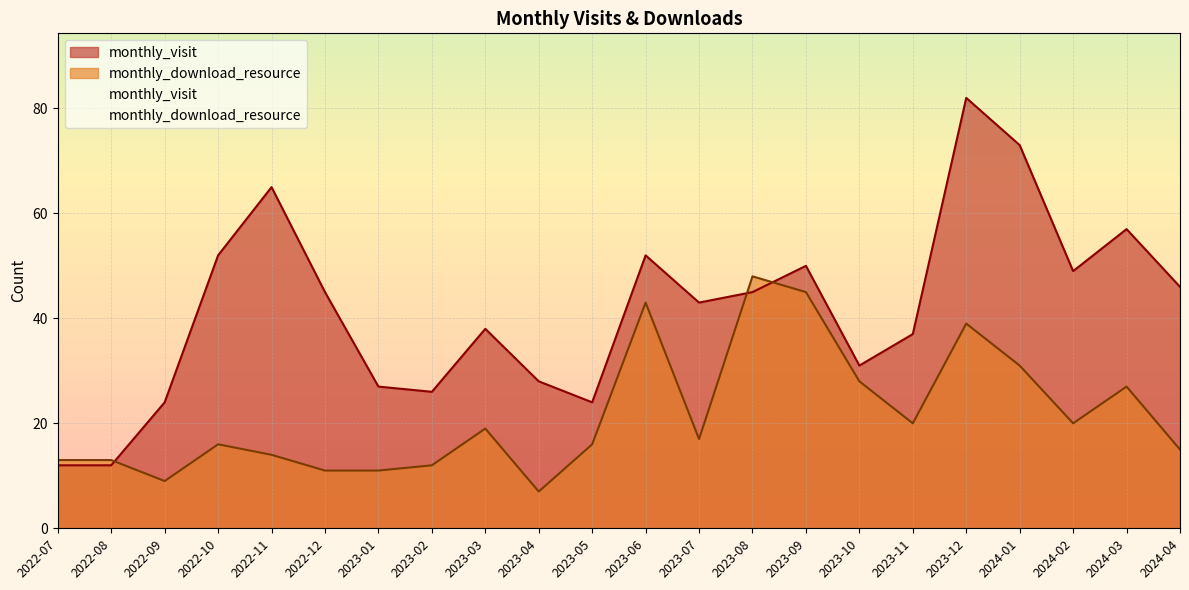

At how many categories does at least one series exceed 48?

8